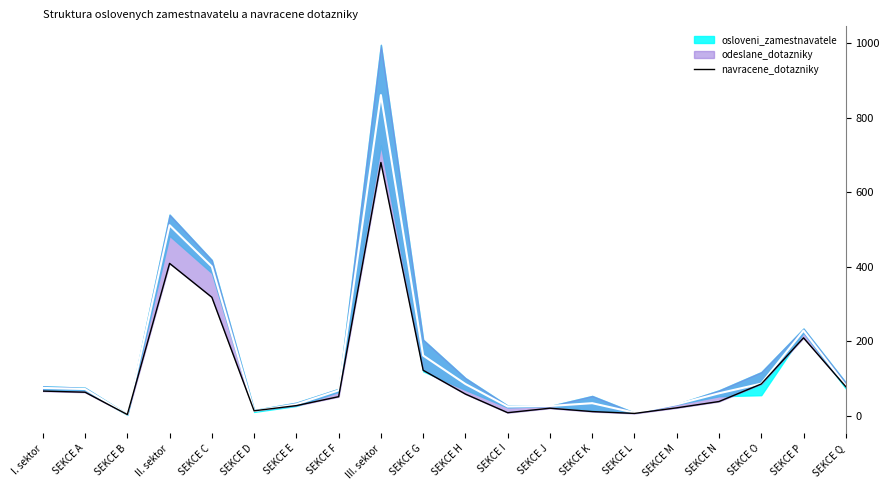

How many interior local valleys (lower than both neighbors) does the data have?

4